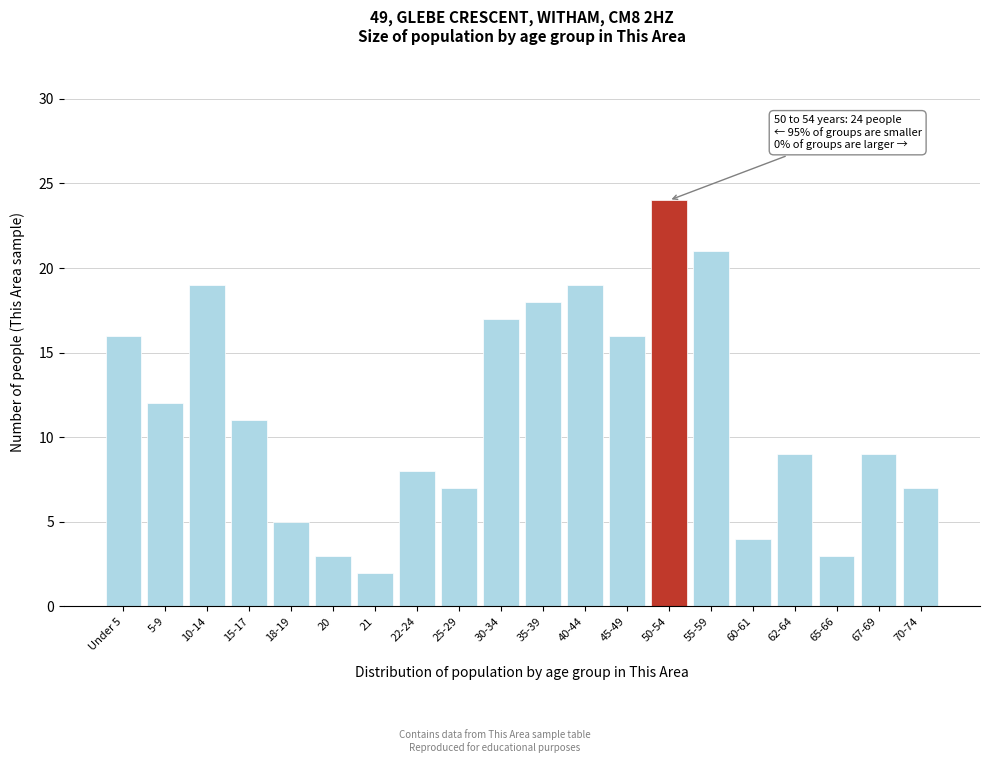

Reading right to left, transcribe all the data shown in this chart.

70-74=7	67-69=9	65-66=3	62-64=9	60-61=4	55-59=21	50-54=24	45-49=16	40-44=19	35-39=18	30-34=17	25-29=7	22-24=8	21=2	20=3	18-19=5	15-17=11	10-14=19	5-9=12	Under 5=16